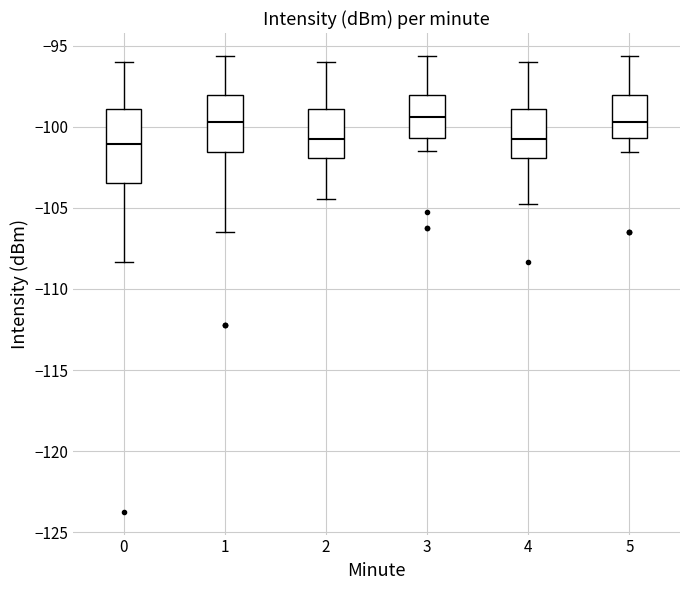

Which box is the tallest, from its lower edge to its upper edge?

0